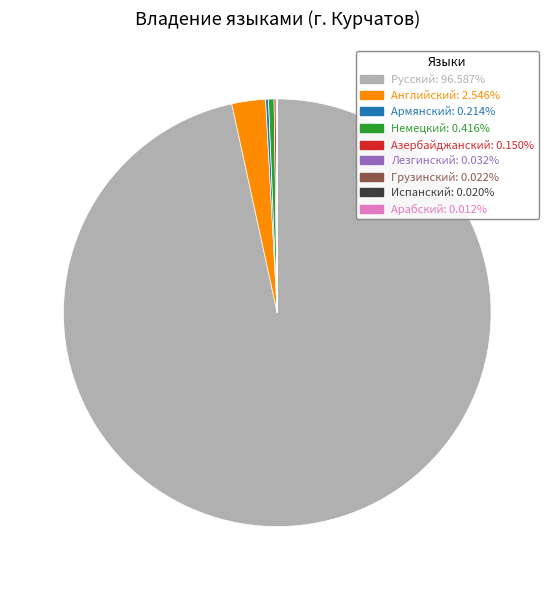

Between Английский and Немецкий, which is larger?

Английский